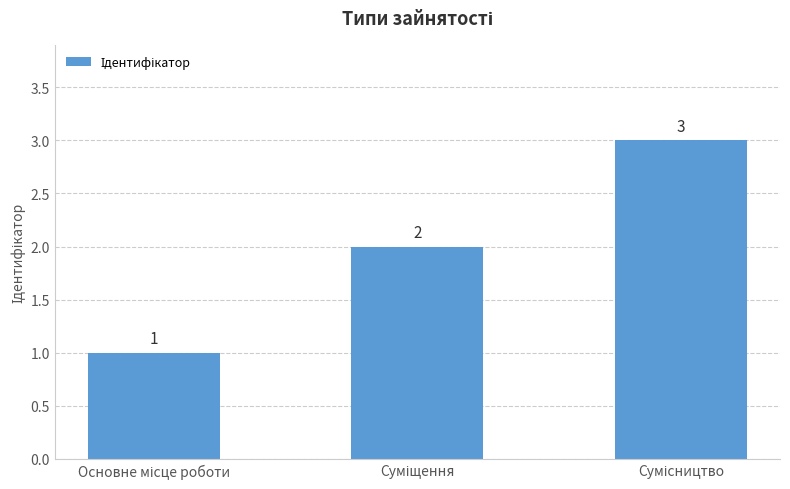

Count the values in the range 1 to 3.

3